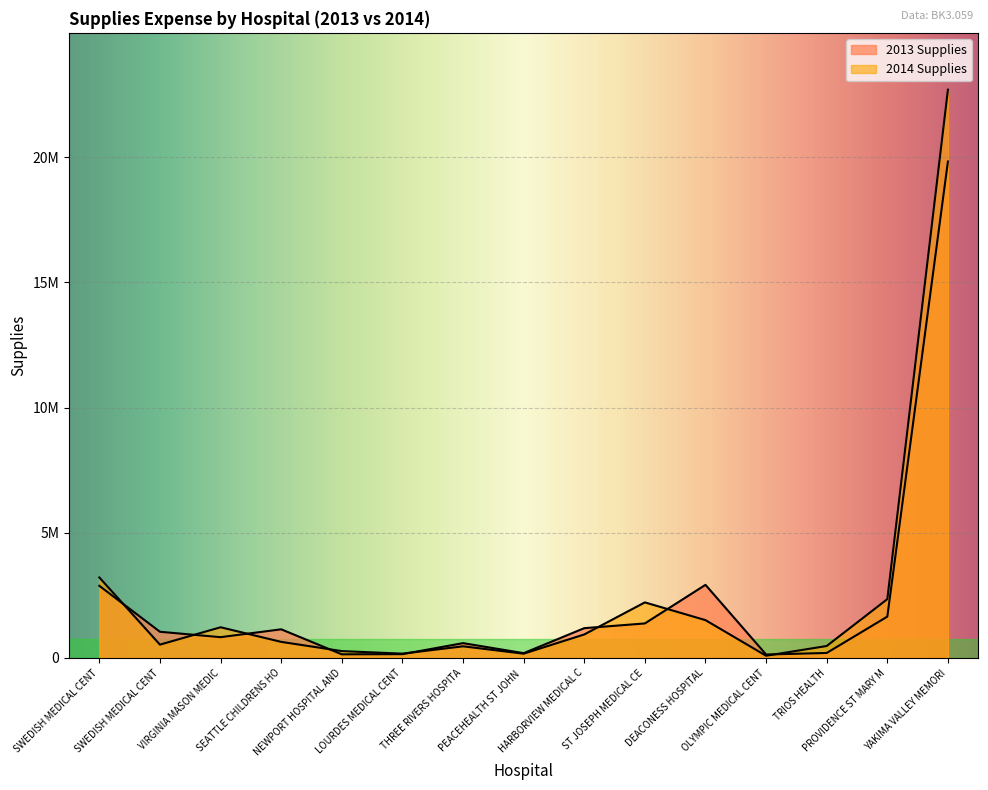

At how many categories does at least one series exceed 19172748?

1